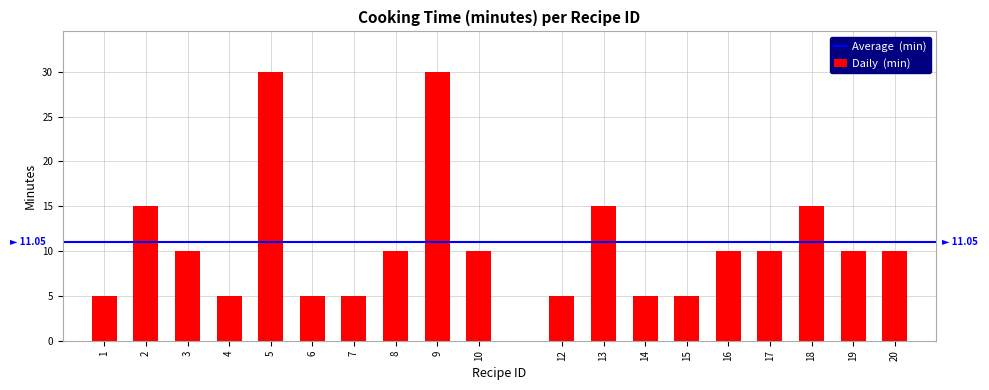

Reading right to left, list all the values displayed in this chart.

20=10	19=10	18=15	17=10	16=10	15=5	14=5	13=15	12=5	10=10	9=30	8=10	7=5	6=5	5=30	4=5	3=10	2=15	1=5